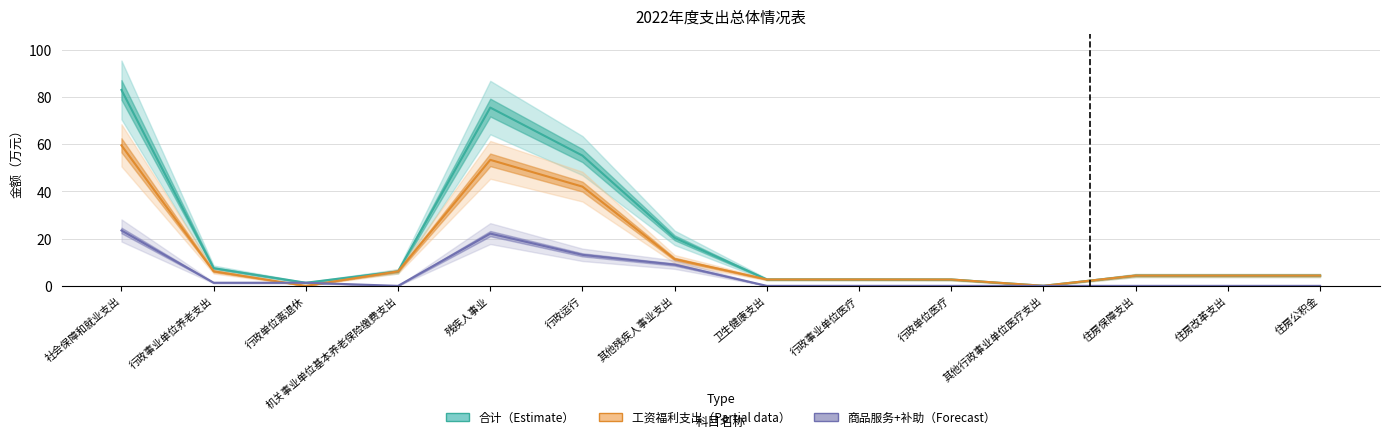

At which category does the chart reach its peak across all series?

社会保障和就业支出